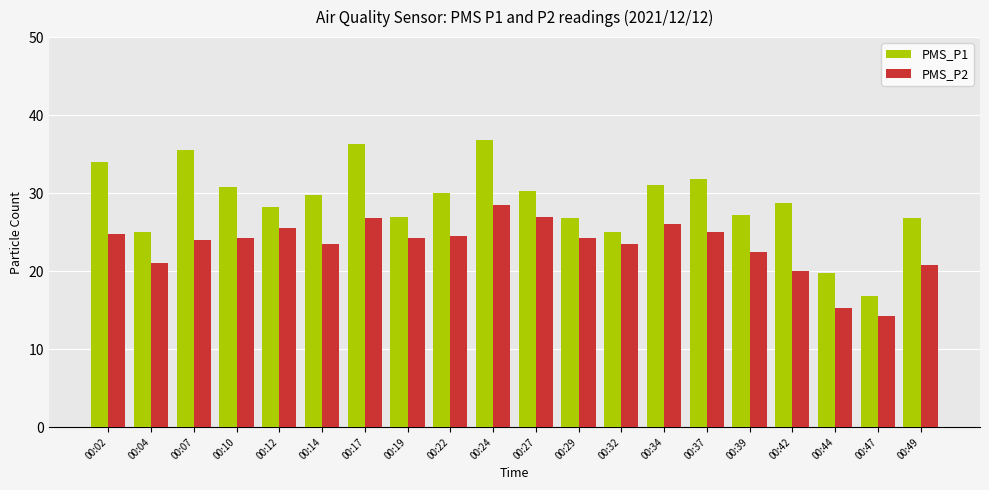

Rank the series by their maximum value, from lowest to highest.

PMS_P2, PMS_P1